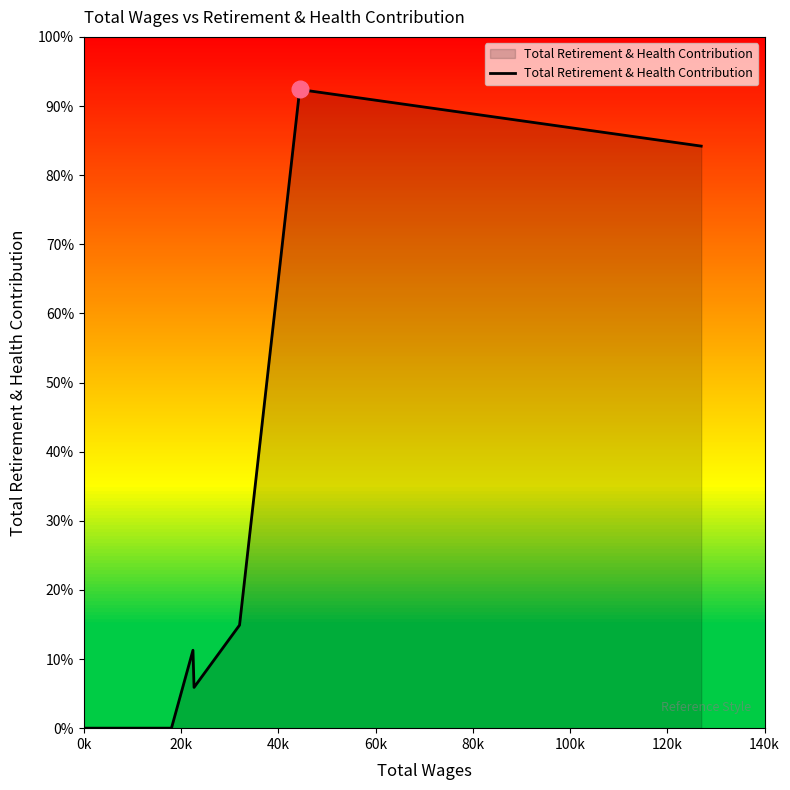

Does the chart display data point markers on the line(s)?

No